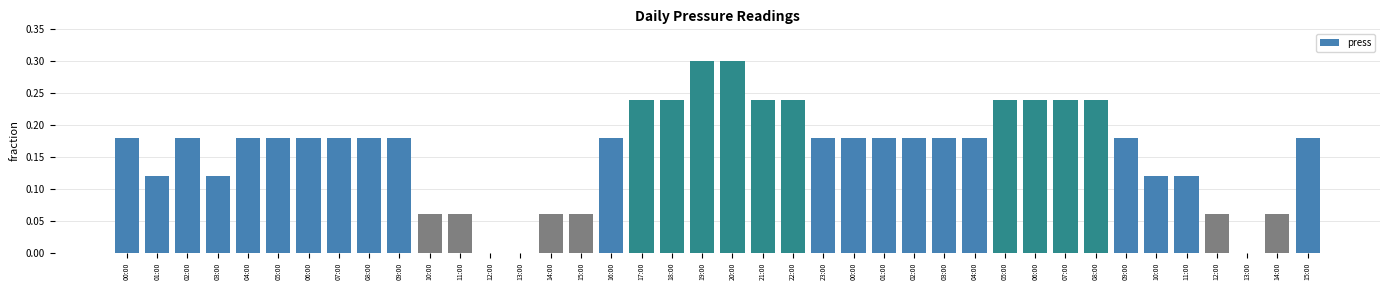

List the labels in order of value, largest first.

19:00, 20:00, 17:00, 18:00, 21:00, 22:00, 05:00, 06:00, 07:00, 08:00, 00:00, 02:00, 04:00, 05:00, 06:00, 07:00, 08:00, 09:00, 16:00, 23:00, 00:00, 01:00, 02:00, 03:00, 04:00, 09:00, 15:00, 01:00, 03:00, 10:00, 11:00, 10:00, 11:00, 14:00, 15:00, 12:00, 14:00, 12:00, 13:00, 13:00